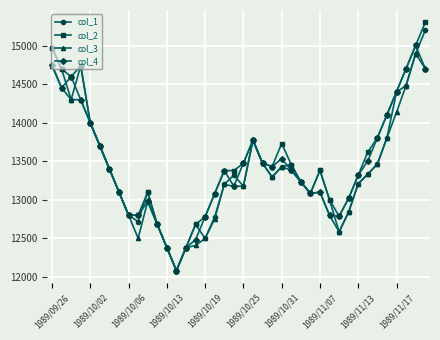

What is the value of the col_4 point at the 12th from the left?

12679